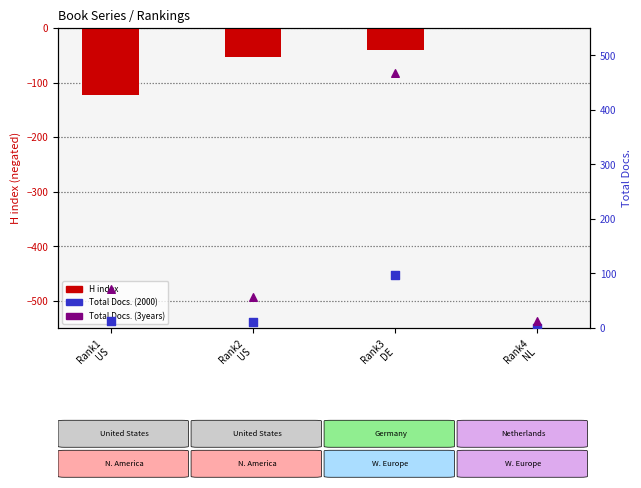

Which series has the largest total across all categories?

Total Docs. (3years)